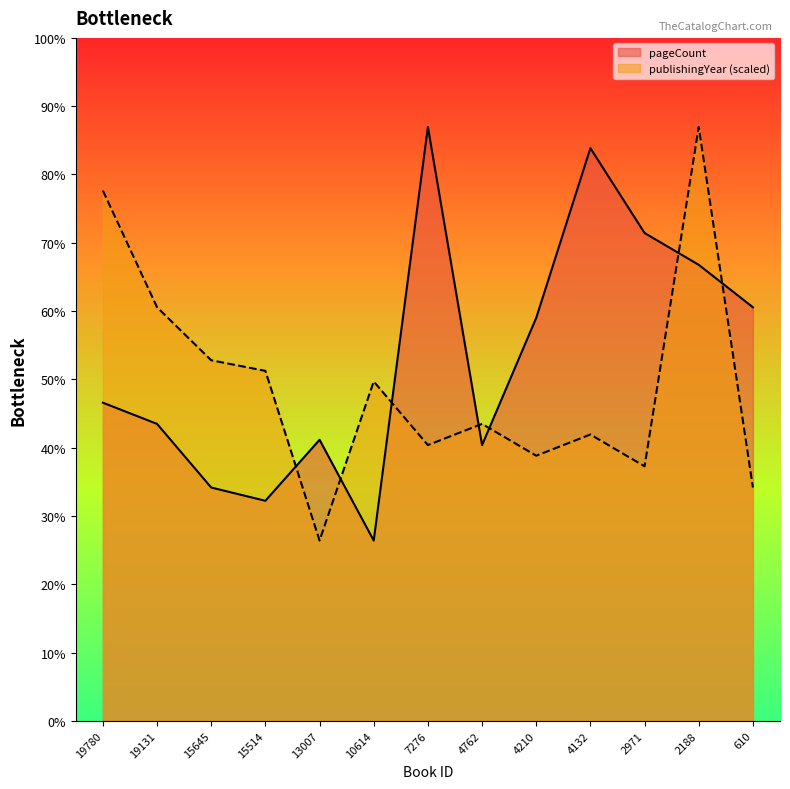

Which label corresponds to the smallest value in the chart?

10614